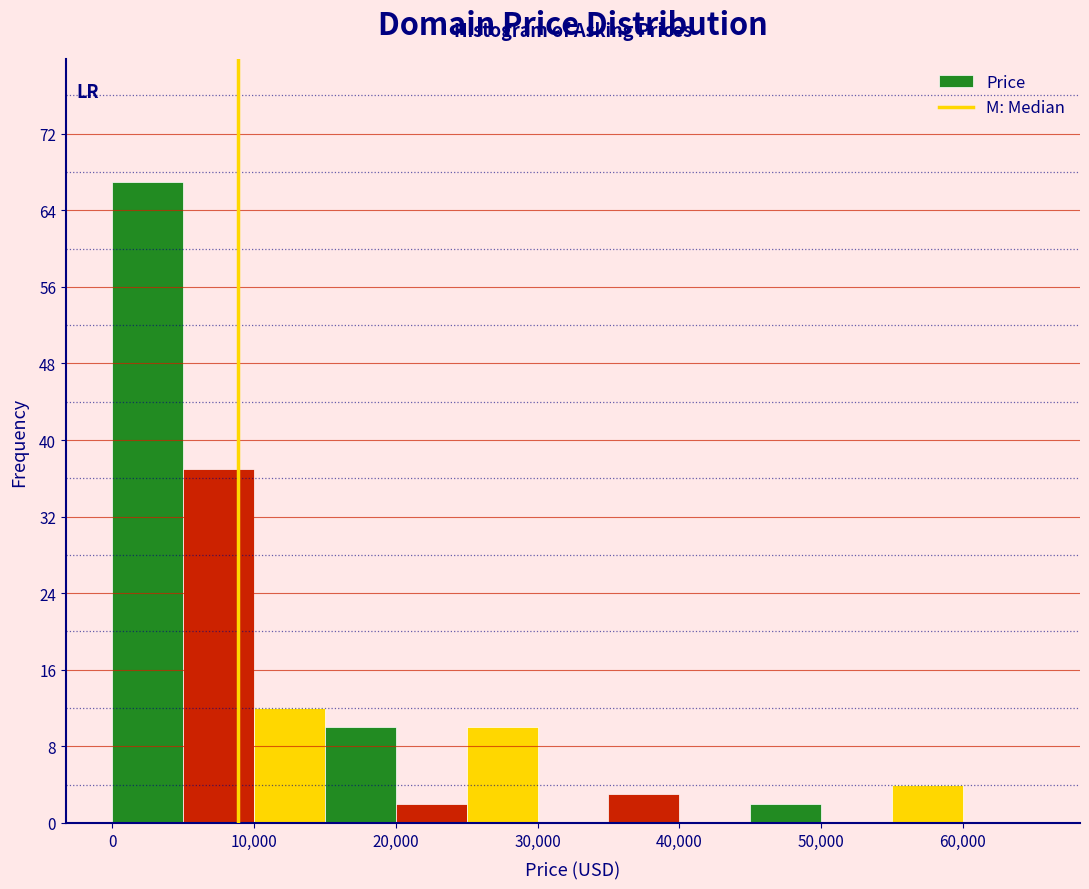

How tall is the bar that spans 0 to 5000 on the x-axis? The values are not printed on the chart, so give them approximately, as read against the axis.

67